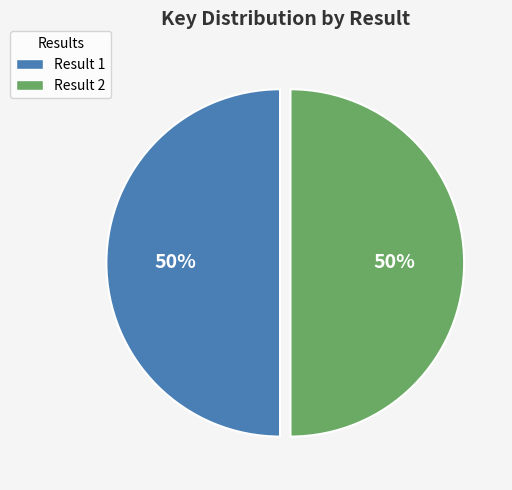

What percentage is the Result 1 slice, to the nearest percent?

50%